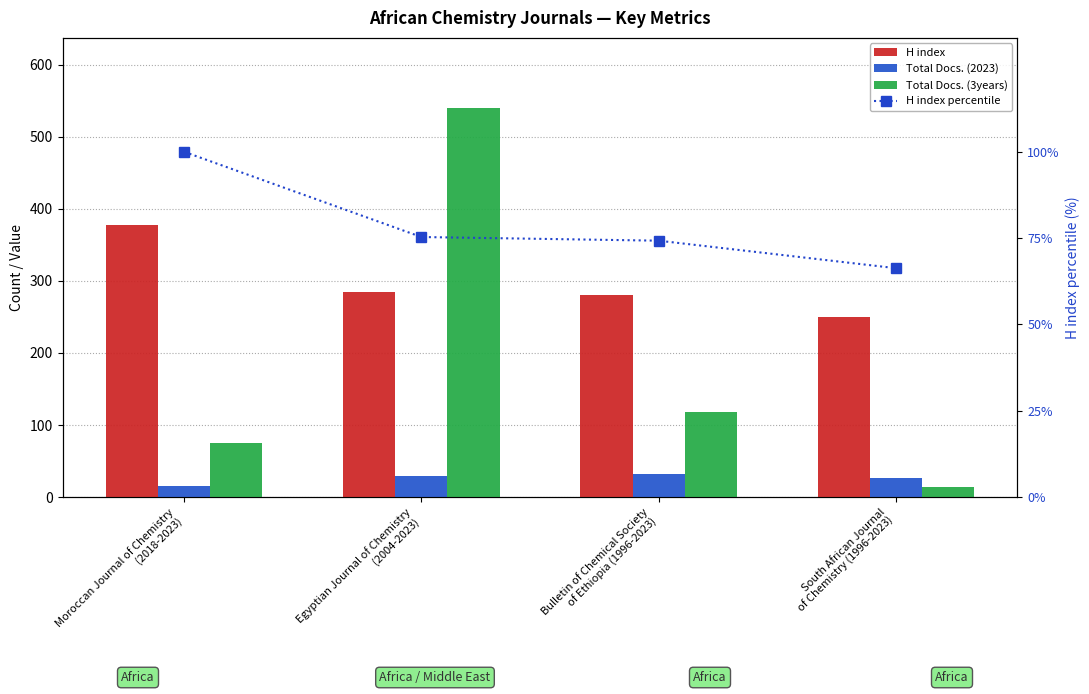

How many data points in Total Docs. (2023) are above 29?

1